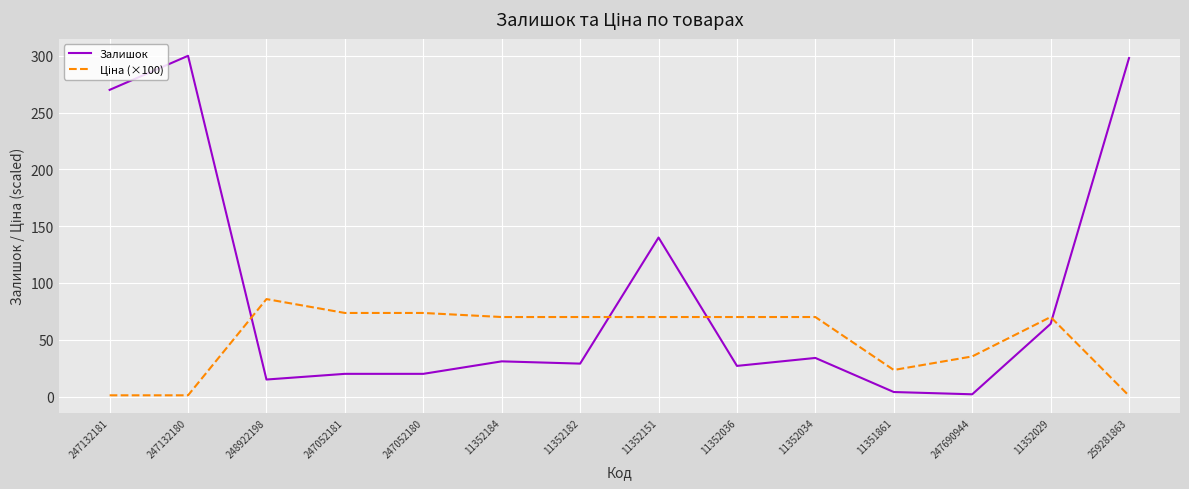

What is the difference between the maximum and minimum values in the Залишок series?

298.0